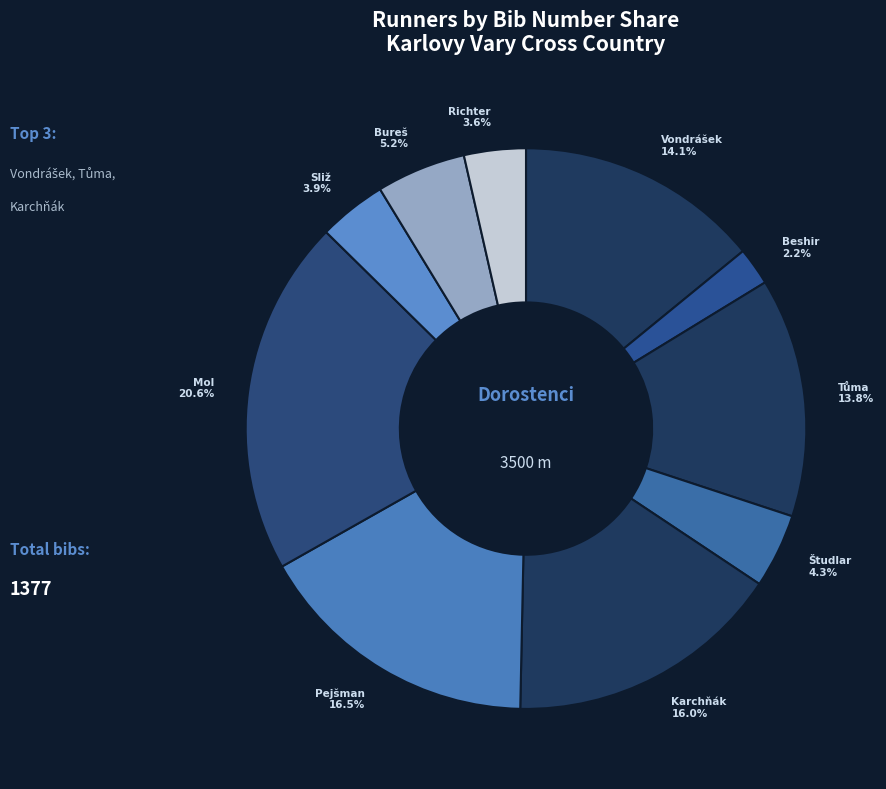

How many slices are in this pie chart?

10